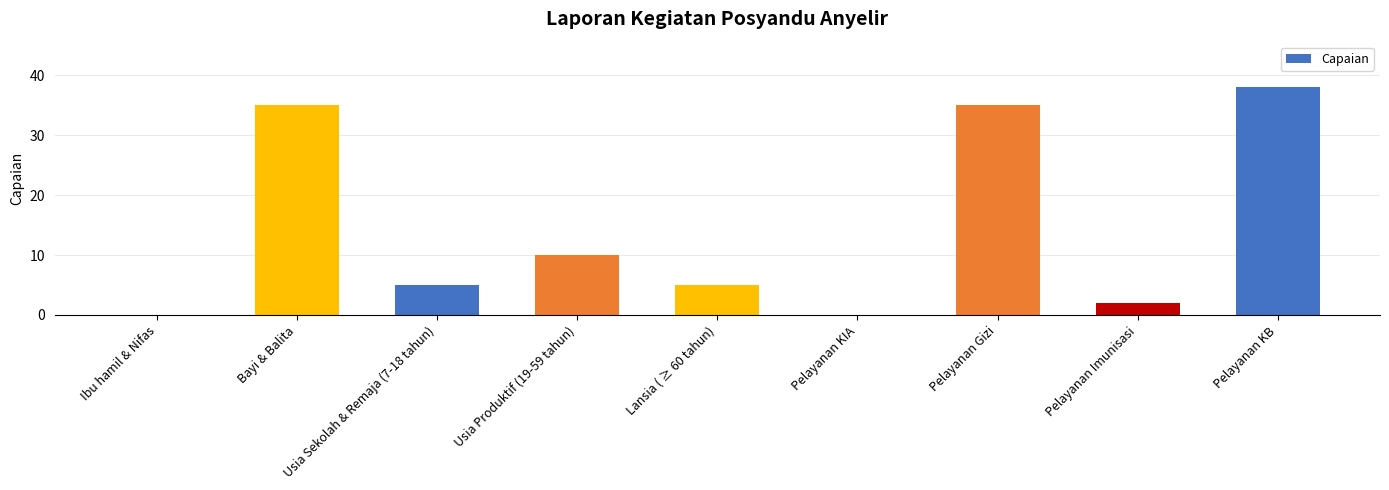

Reading left to right, transcribe all the data shown in this chart.

Ibu hamil & Nifas=0	Bayi & Balita=35	Usia Sekolah & Remaja (7-18 tahun)=5	Usia Produktif (19-59 tahun)=10	Lansia ( ≥ 60 tahun)=5	Pelayanan KIA=0	Pelayanan Gizi=35	Pelayanan Imunisasi=2	Pelayanan KB=38